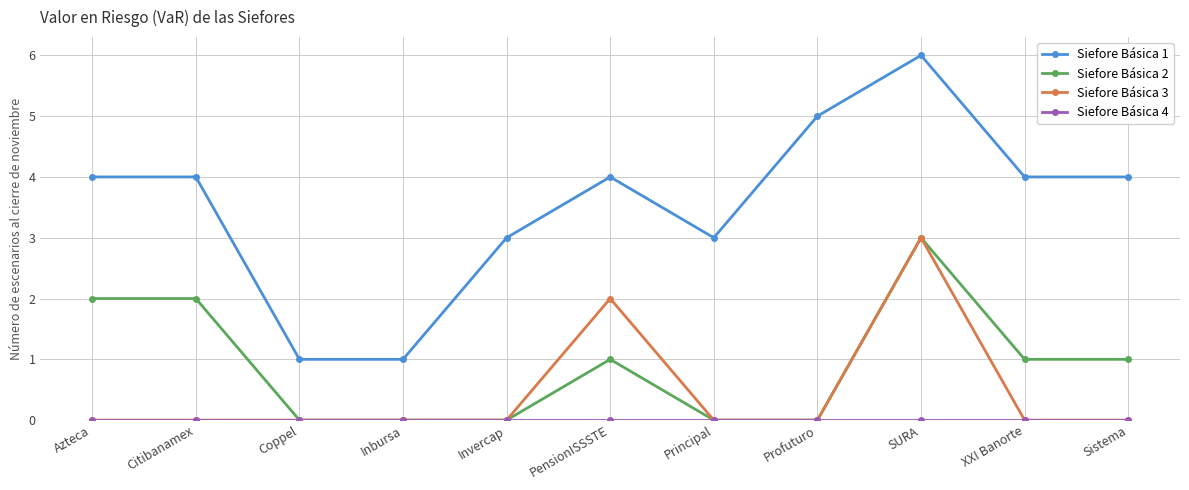

True or false: Siefore Básica 2 and Siefore Básica 1 cross at least once.

False